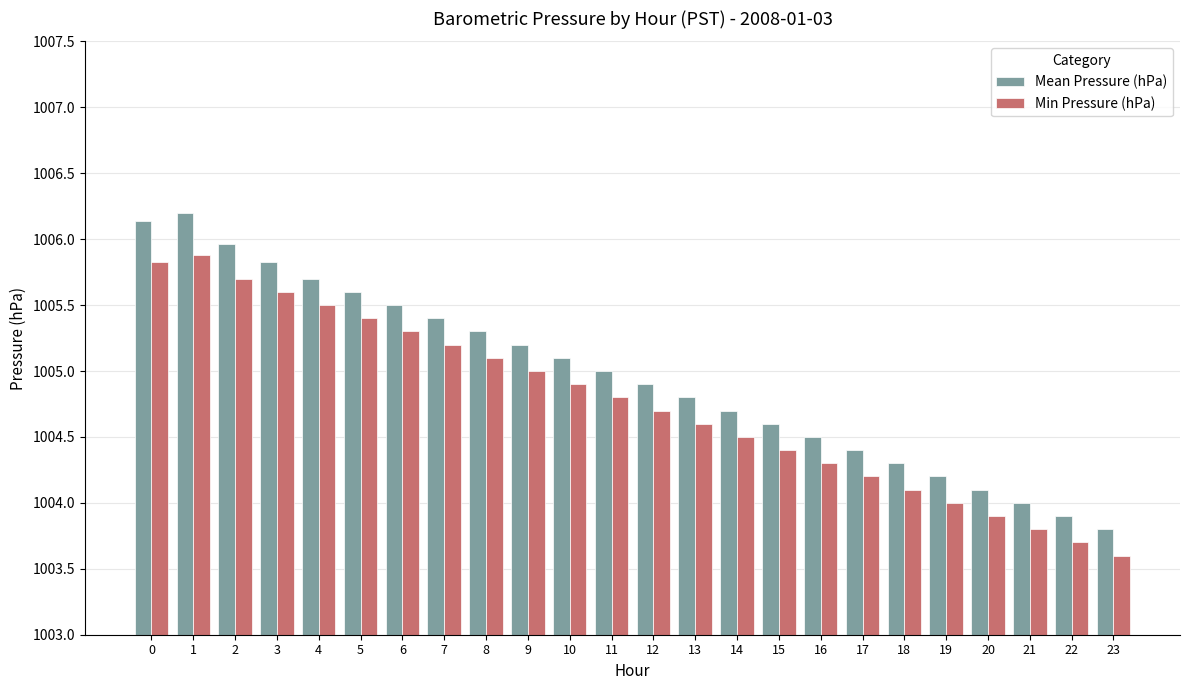

Which series has the widest spread of values?

Mean Pressure (hPa)